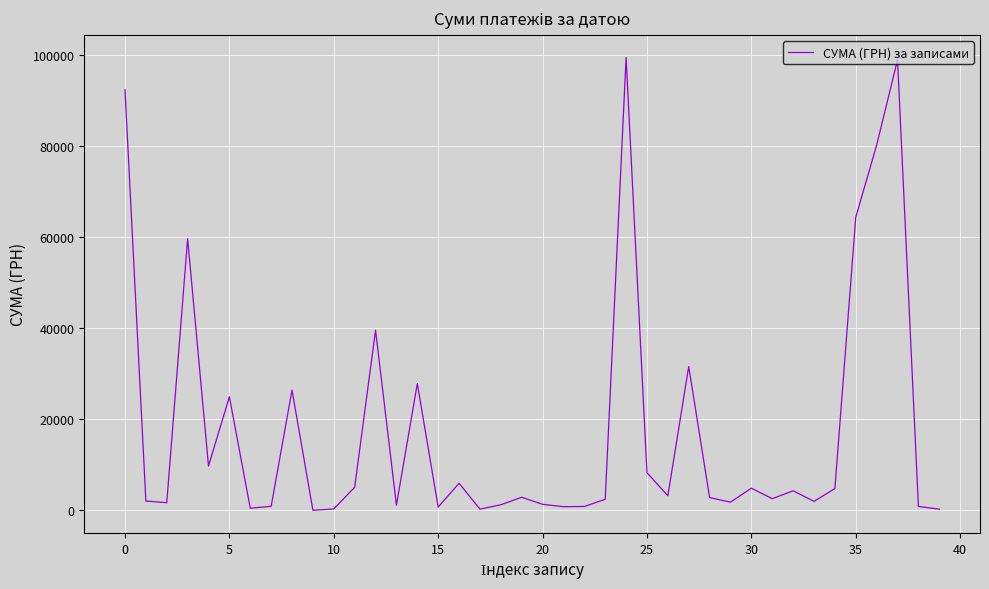

What is the difference between the maximum and minimum values?

99486.7